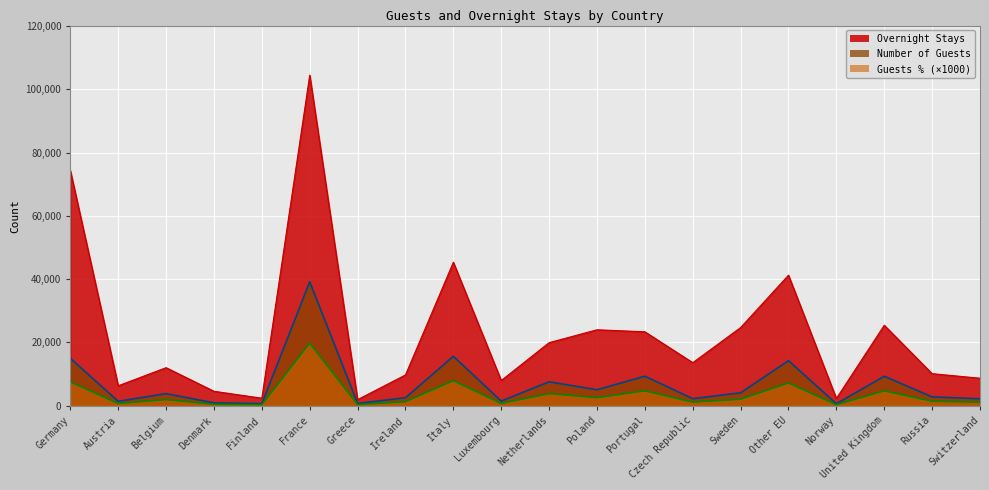

How many lines are shown in the chart?

3